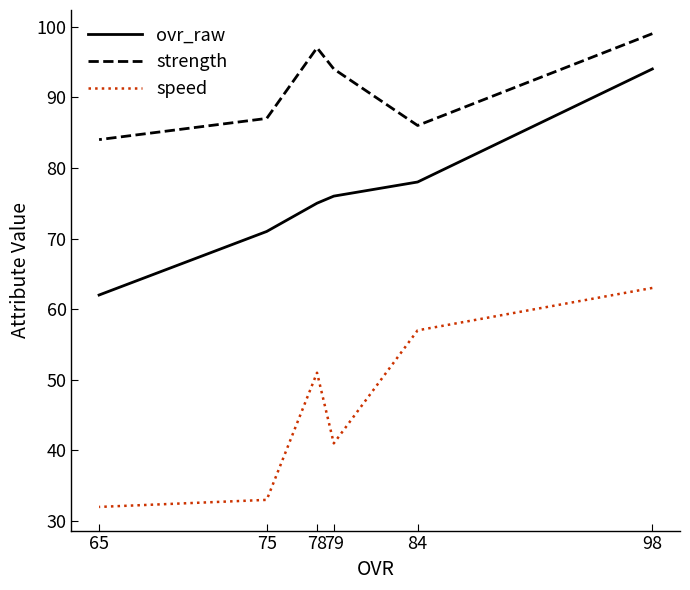

Where is speed nearest to the value 47?

78